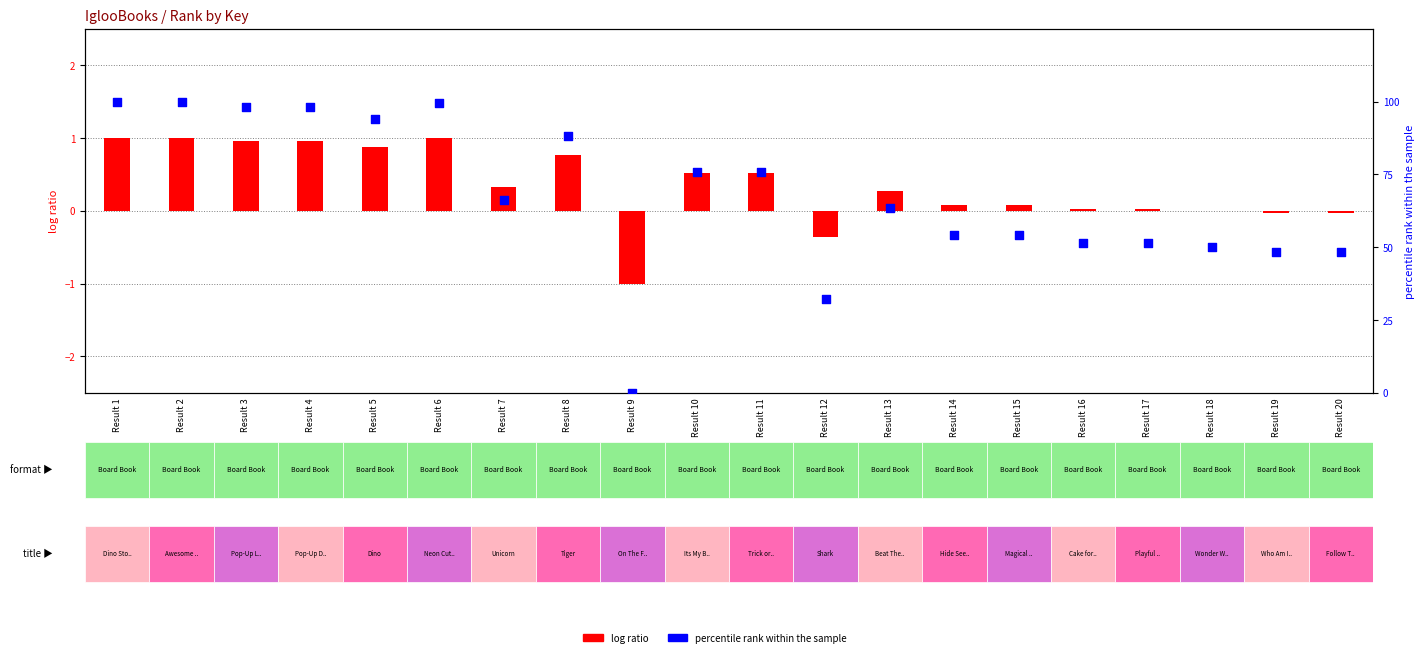

Is the value of percentile rank within the sample at Result 20 greater than the value of log ratio at Result 14?

Yes